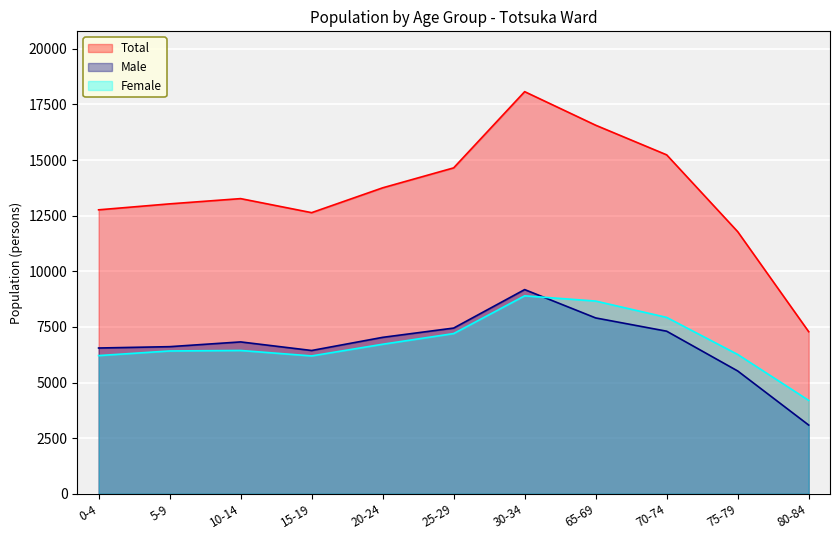

What is the value of the Female point at the 11th from the left?

4197